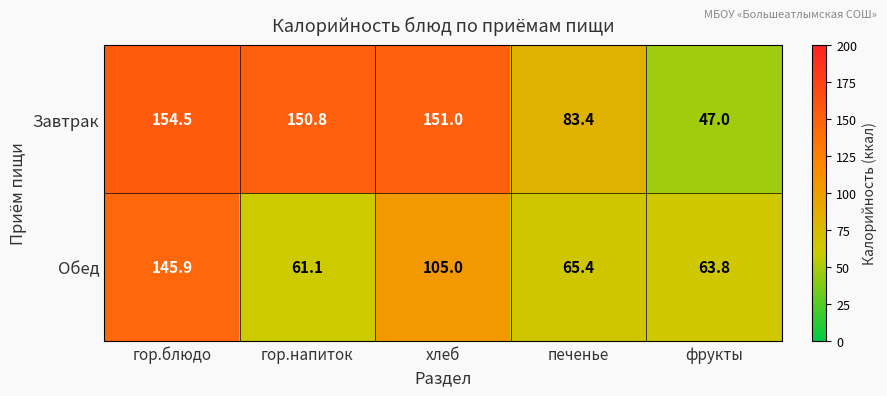

What is the smallest value displayed?

47.0